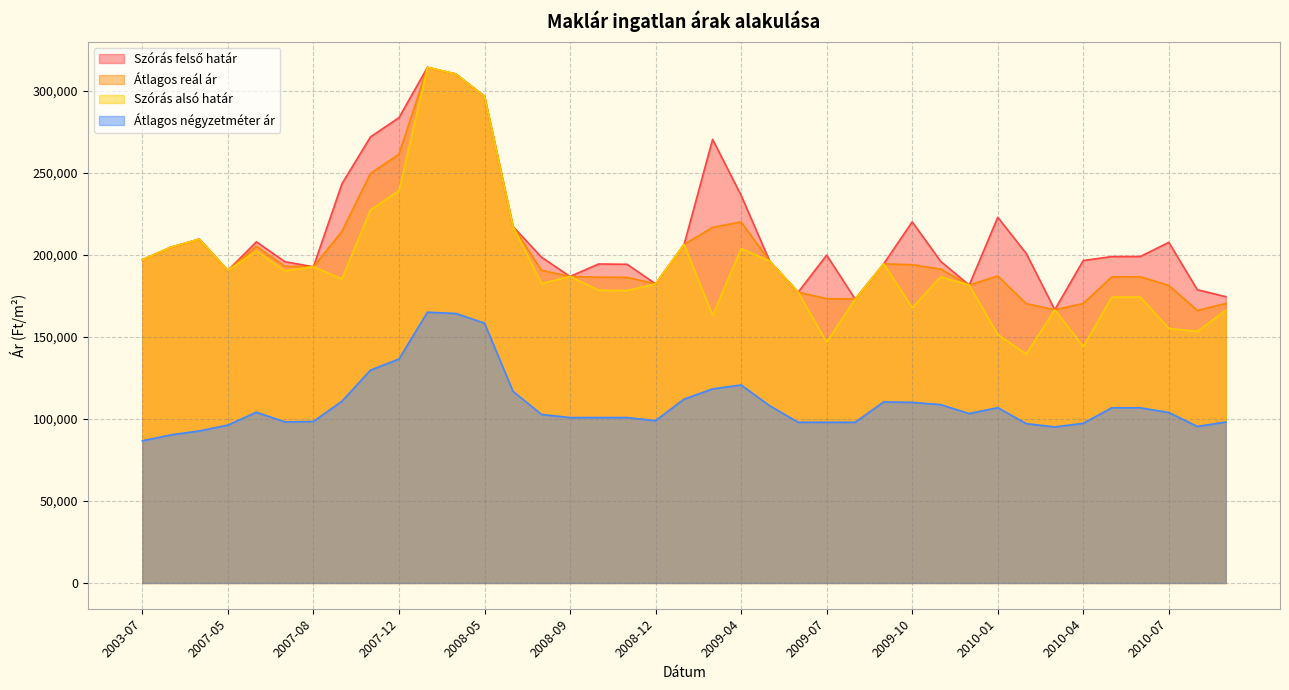

Is it true that Átlagos reál ár equals 65554 at 2008-08?

False